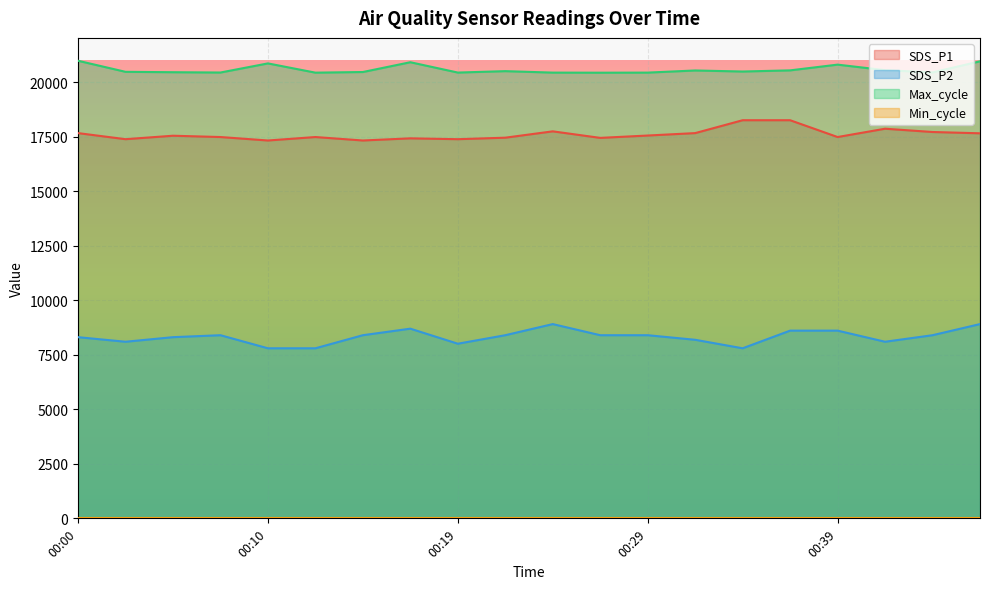

Rank the series by their maximum value, from lowest to highest.

SDS_P2, SDS_P1, Max_cycle